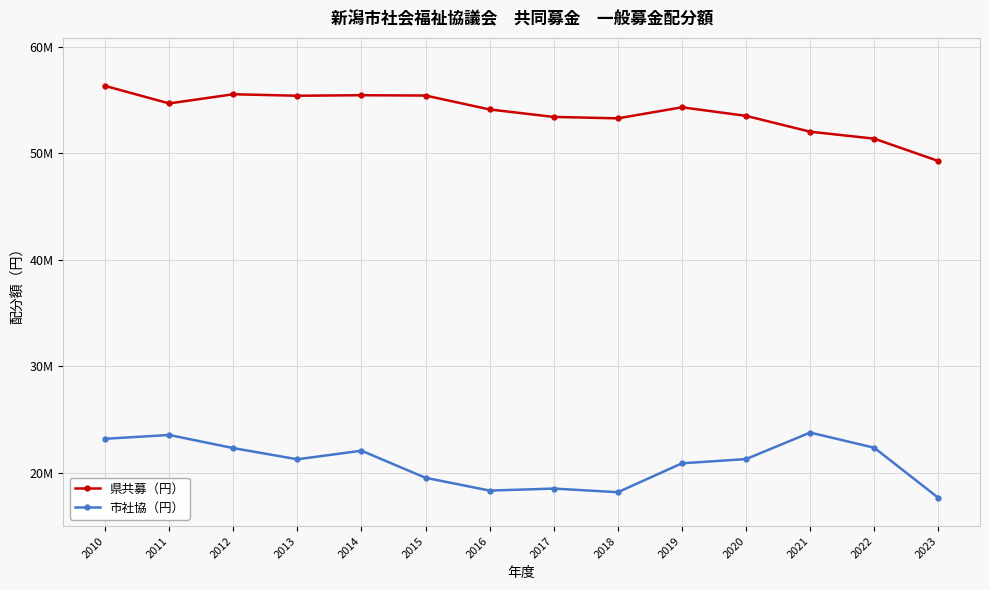

Reading left to right, list all the values displayed in this chart.

県共募（円）: 56326000	54680000	55542000	55402000	55452000	55420000	54115000	53414000	53280000	54317433	53514211	52026386	51374847	49277103
市社協（円）: 23205155	23562136	22330500	21280693	22086264	19543925	18344078	18532068	18191584	20902680	21299533	23788545	22364252	17662596